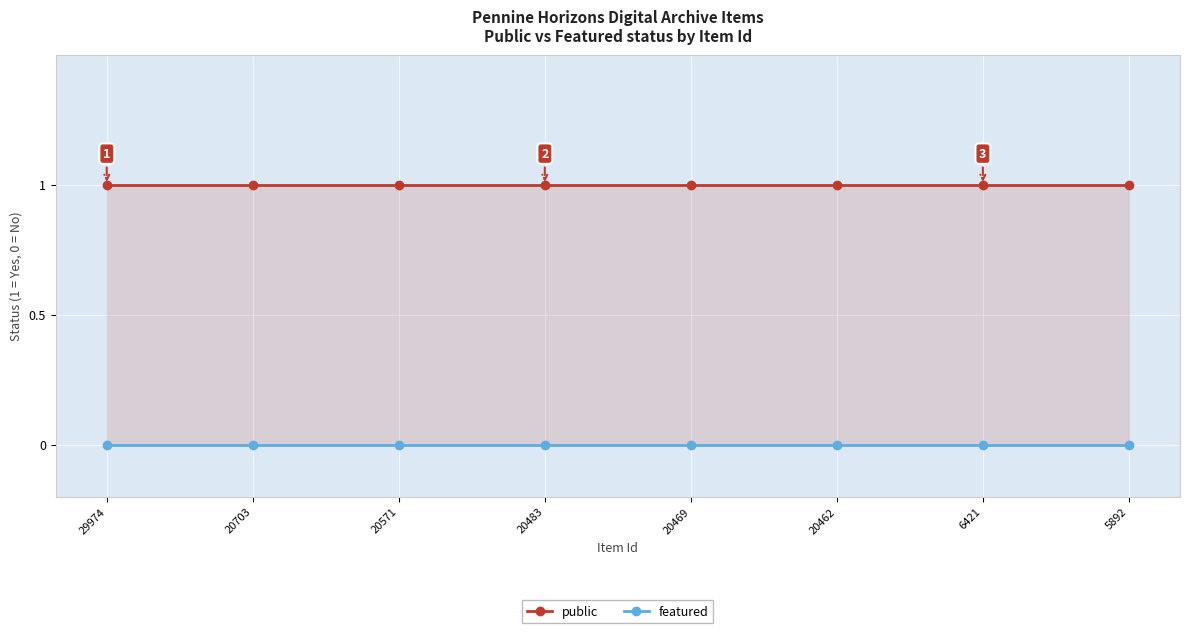

Which series has the largest range (max minus min)?

public